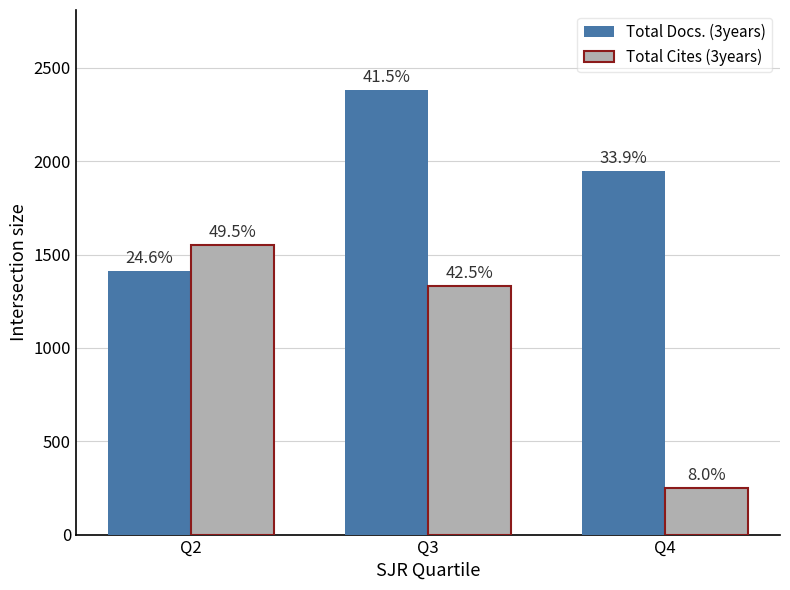

Are the bars horizontal?

No